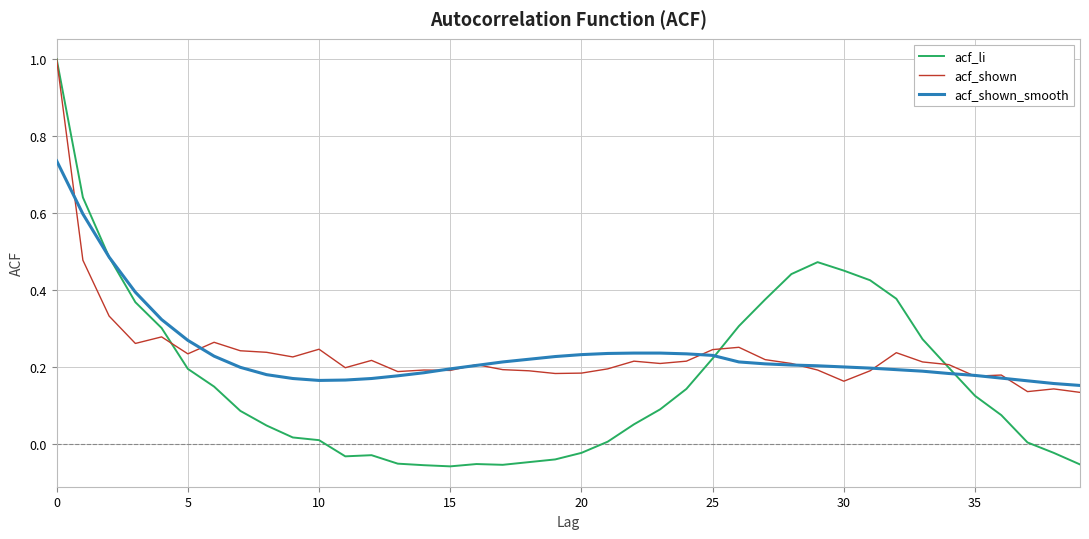

Which series has the largest range (max minus min)?

acf_li